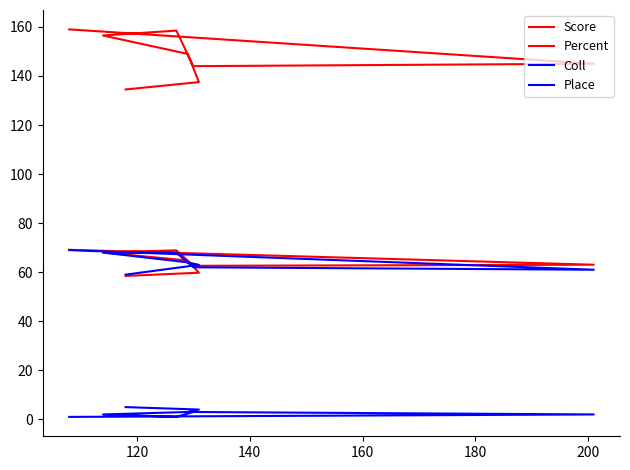

True or false: Place and Score intersect in this chart.

False